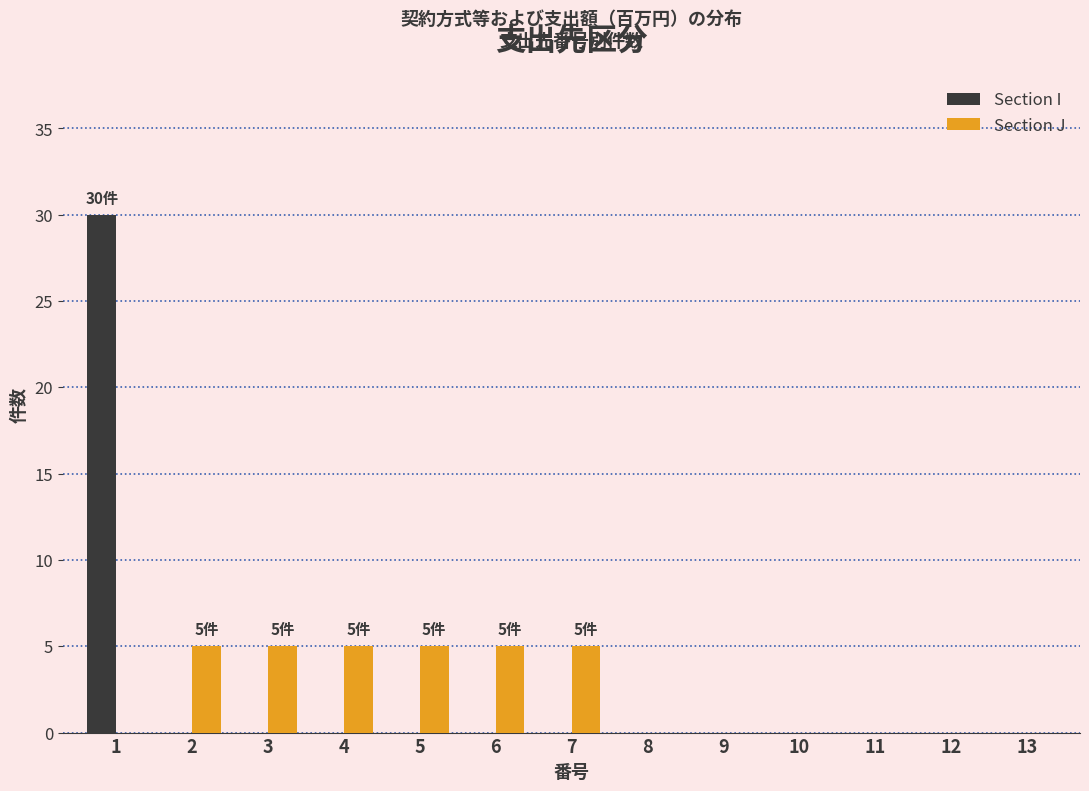

At which category is the sum across all series the highest?

1